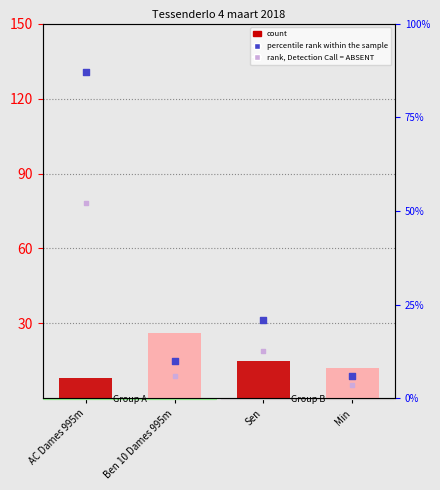

Which series contains the highest Y value?

percentile rank within the sample